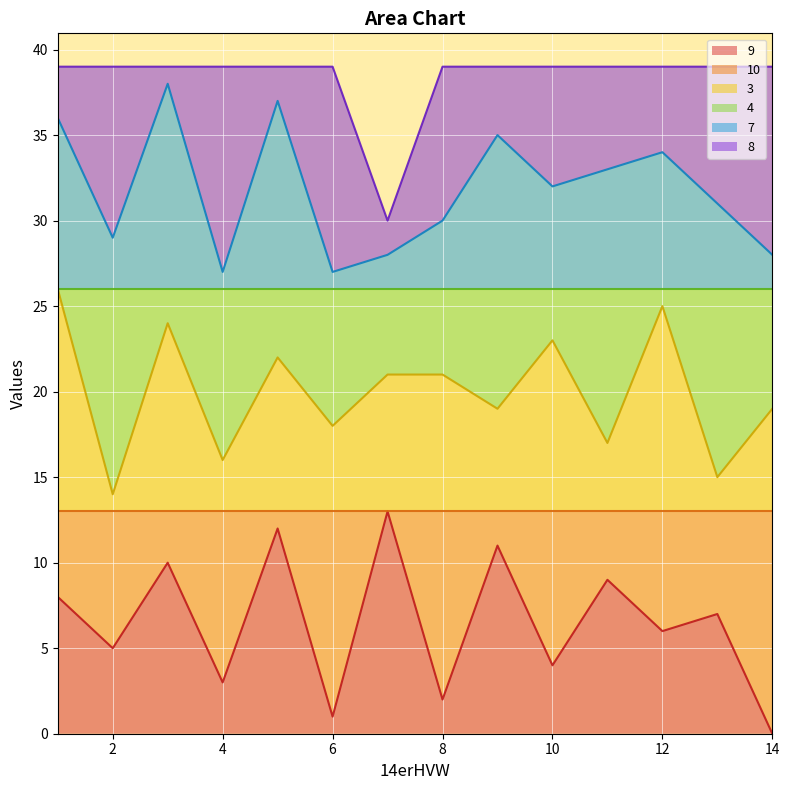

At which category does 9 reach its first local peak?

3